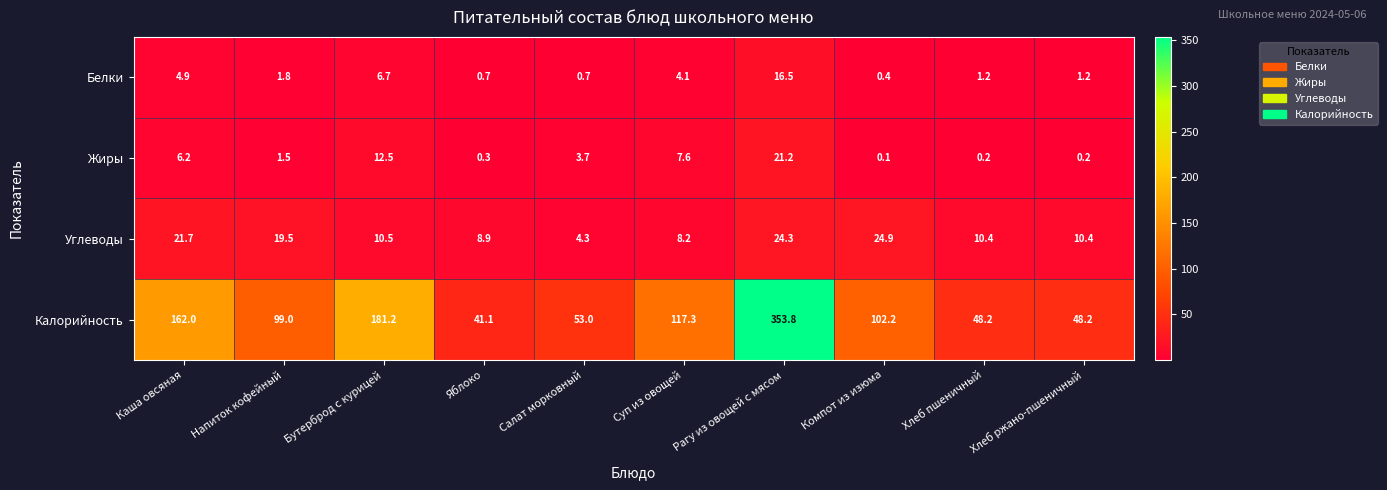

Is it true that Белки equals 1.8 at Напиток кофейный?

True